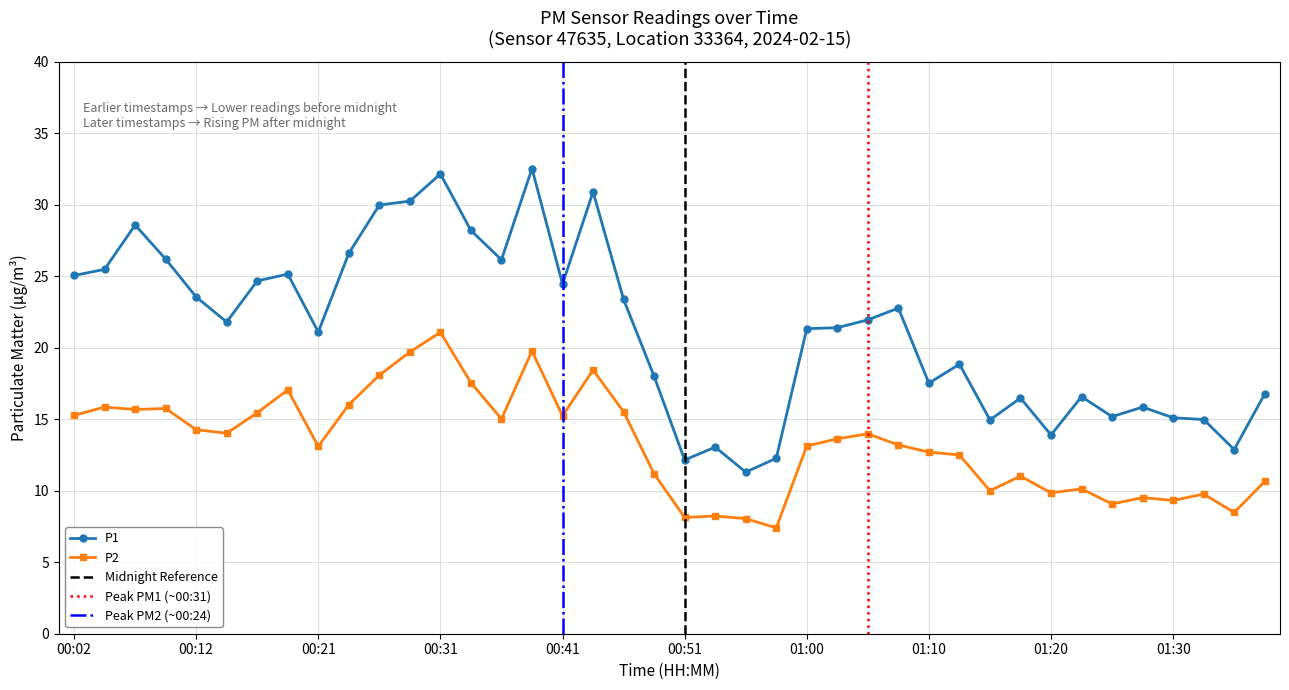

How many series are shown in this chart?

2